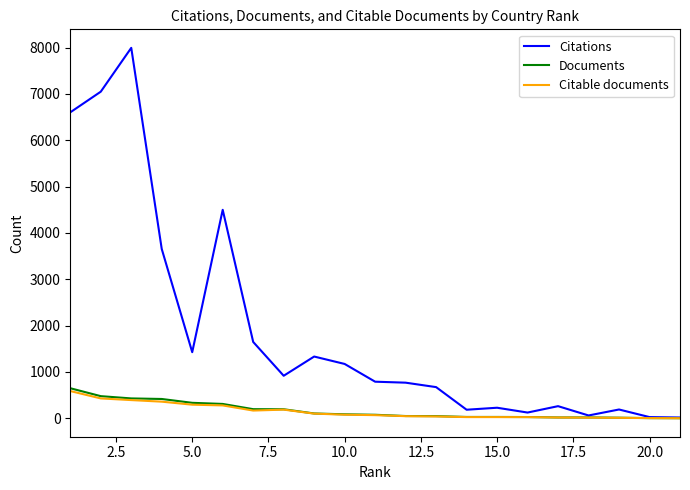

True or false: Citable documents has more than 0 points higher than both neighbors.

True